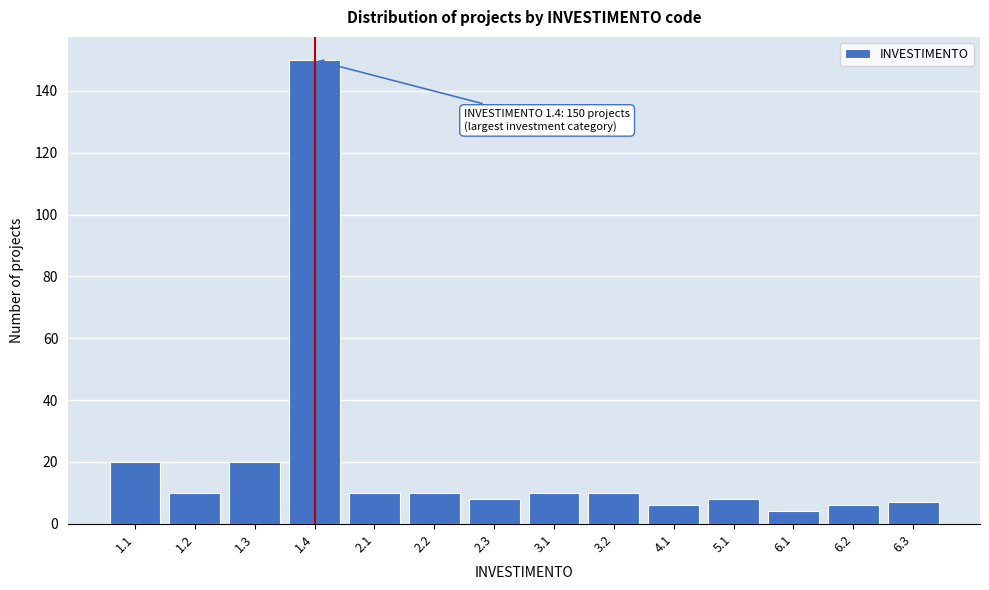

Reading left to right, extract all data points from this chart.

1.1=20	1.2=10	1.3=20	1.4=150	2.1=10	2.2=10	2.3=8	3.1=10	3.2=10	4.1=6	5.1=8	6.1=4	6.2=6	6.3=7